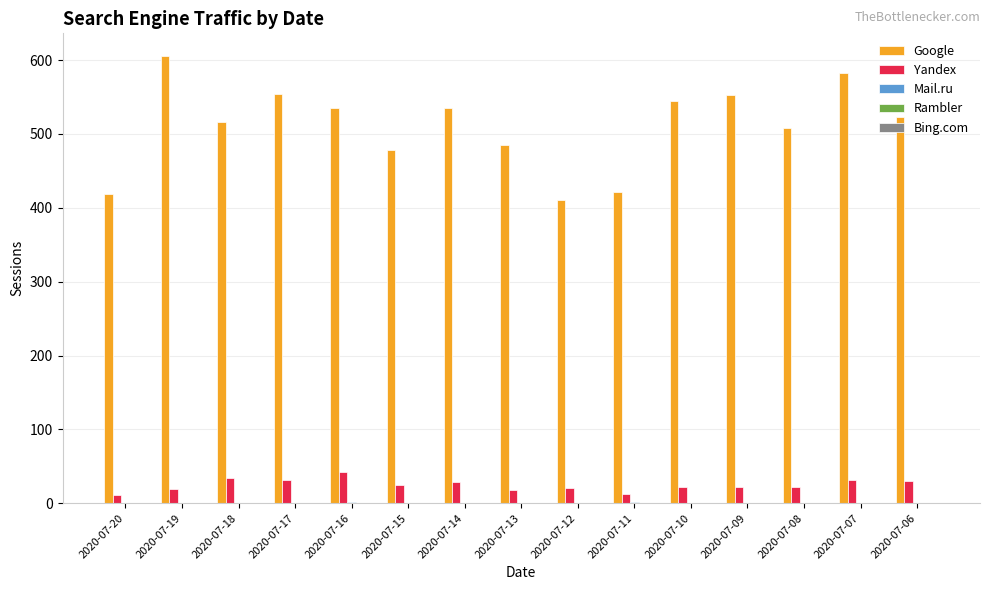

At which category does the chart reach its peak across all series?

2020-07-19